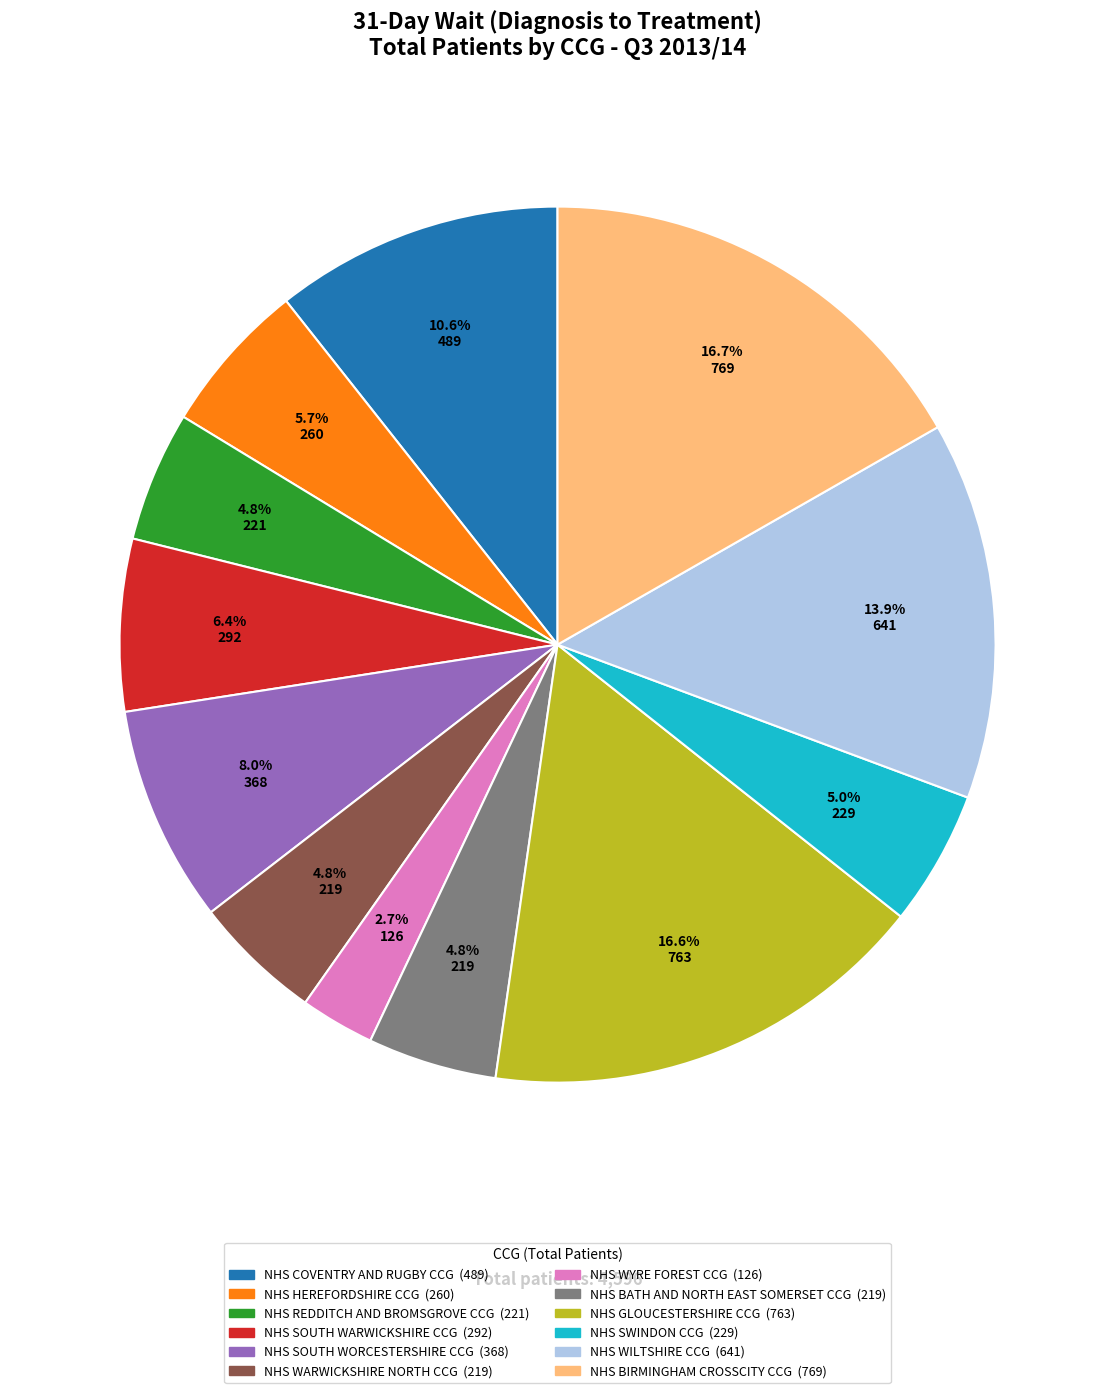

Does any single category account for the majority?

No